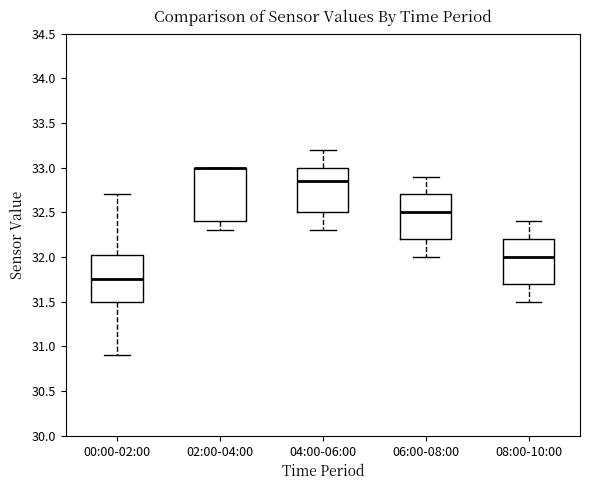

Which box is the tallest, from its lower edge to its upper edge?

02:00-04:00